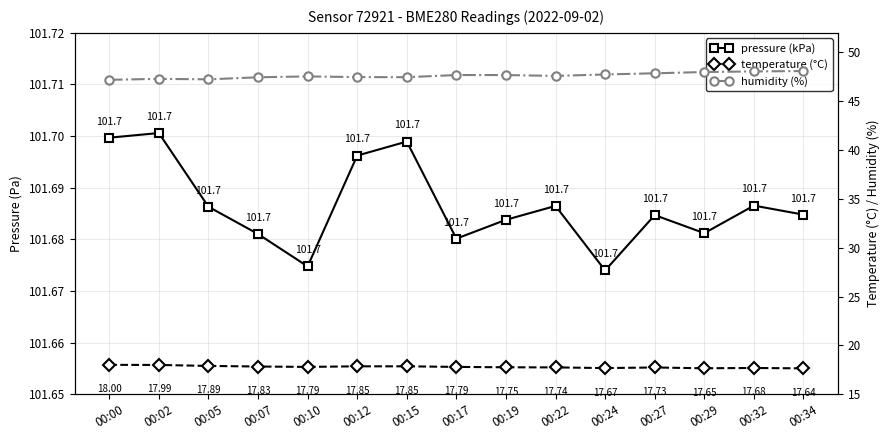

What is the highest value of the humidity (%) series?

48.1